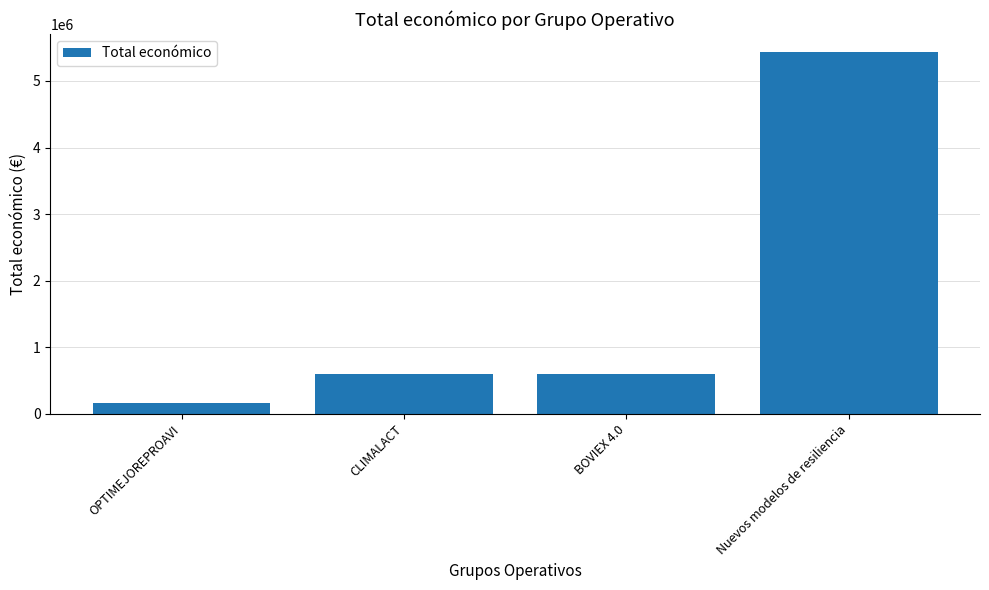

What is the label of the 1st bar from the right?

Nuevos modelos de resiliencia